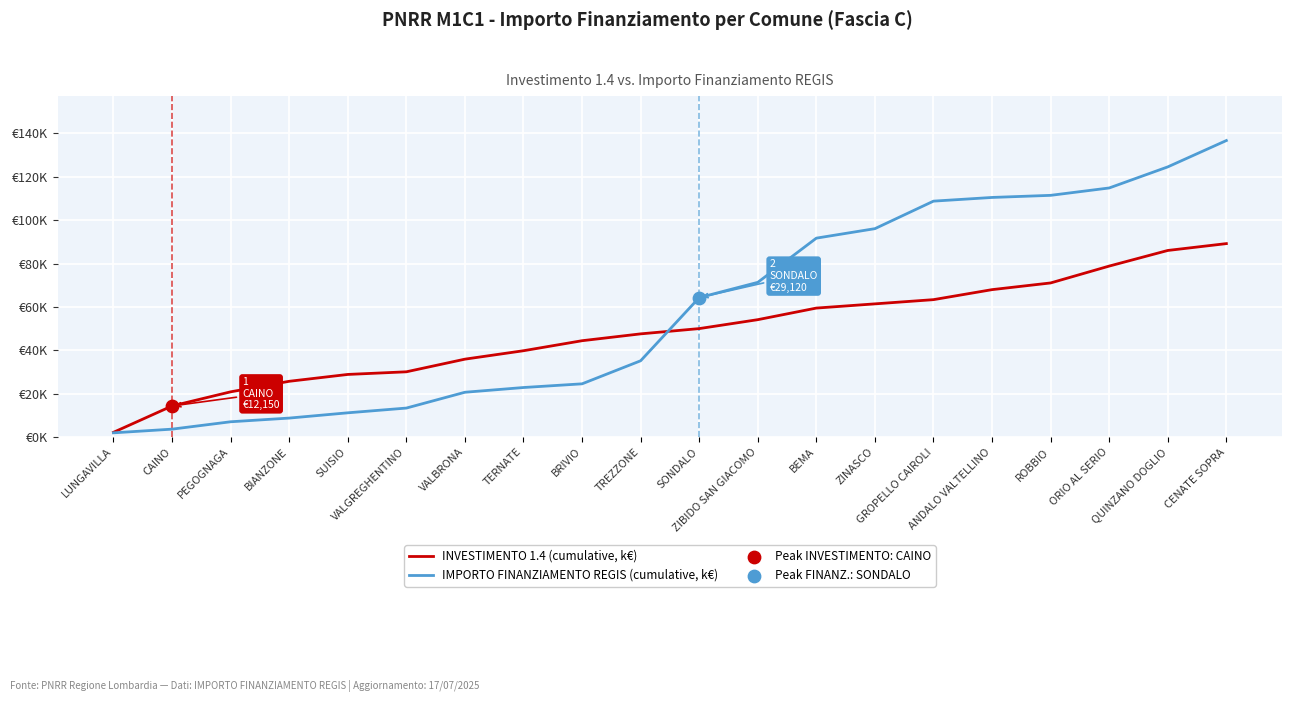

Does the chart have visible grid lines?

Yes